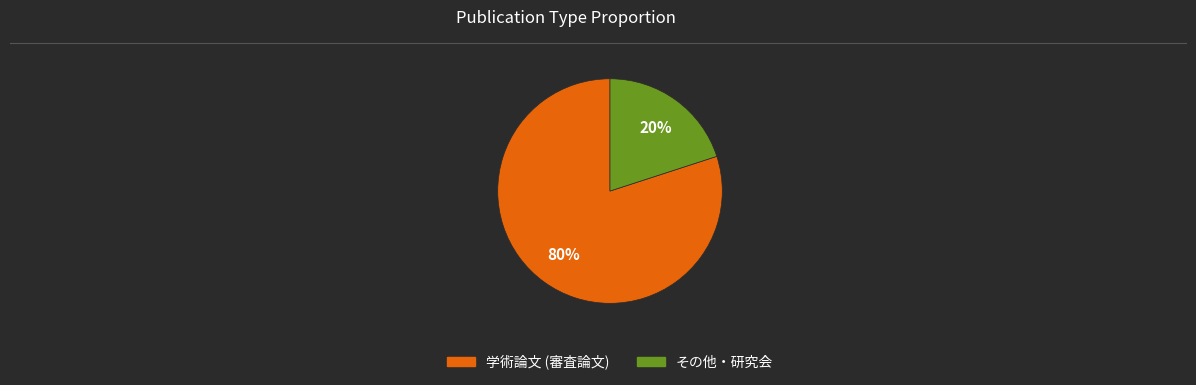

What is the majority slice?

学術論文 (審査論文)